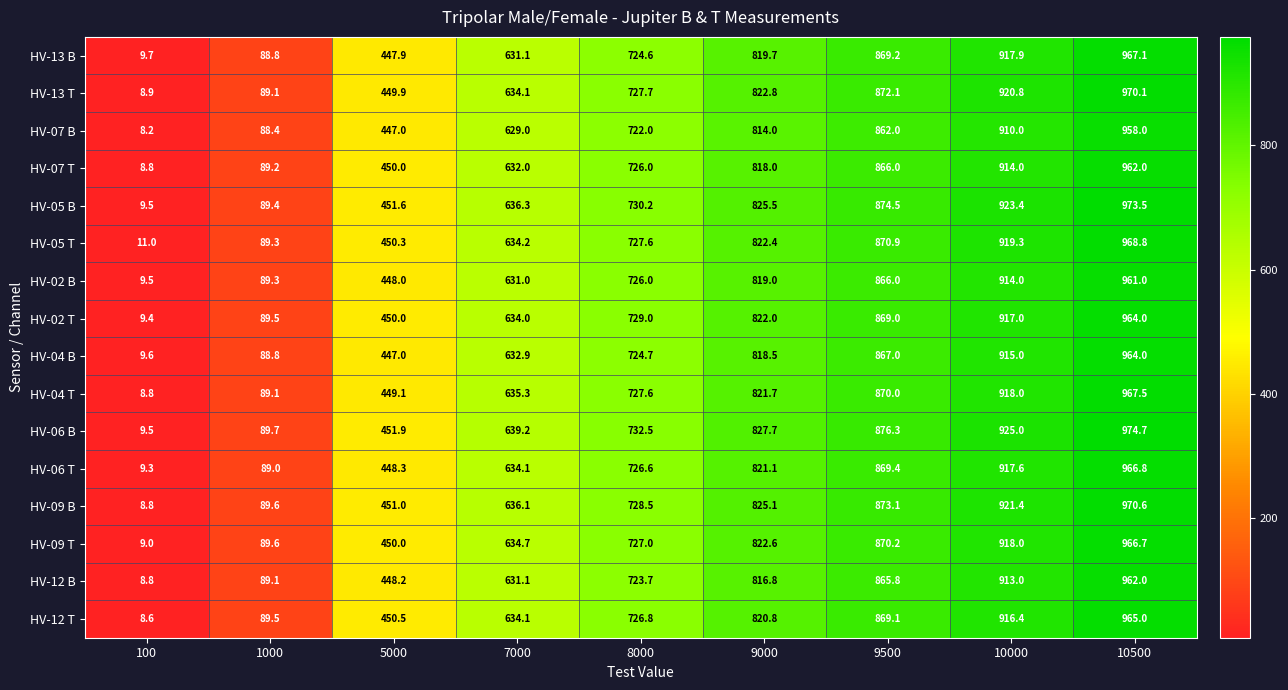

Which series has the widest spread of values?

HV-06 B